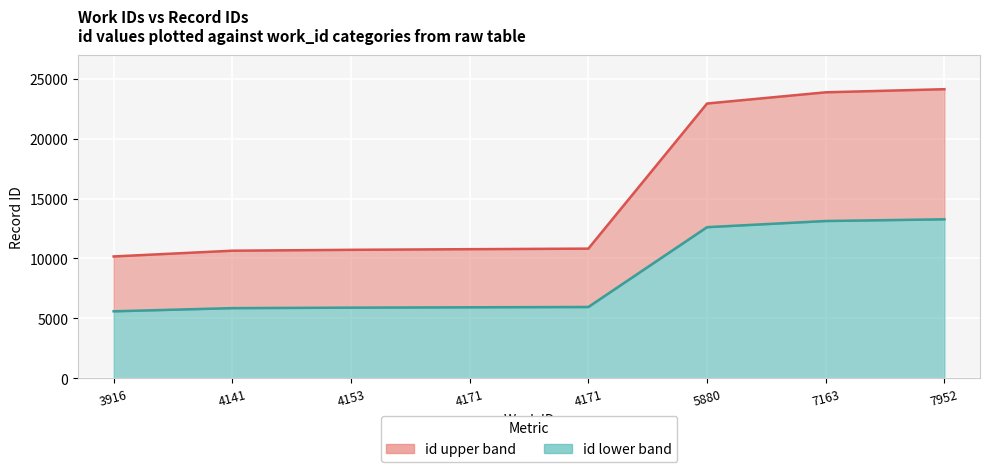

What is the difference between the second highest and second lowest values?

13214